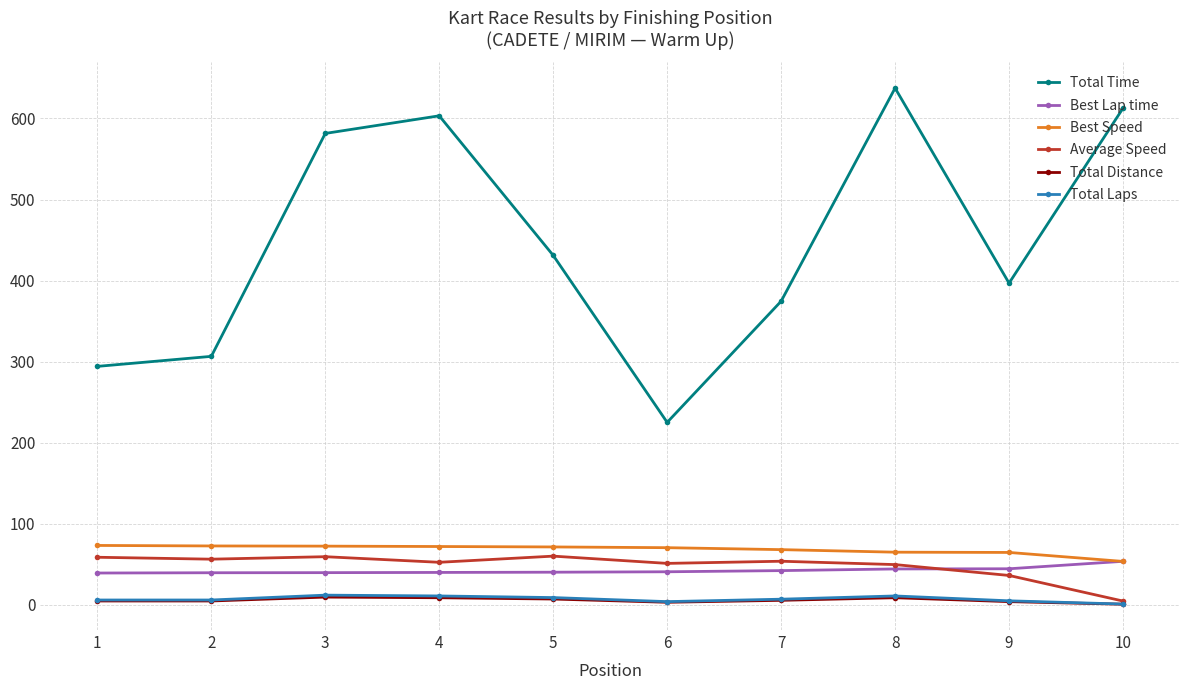

Which series has the largest total across all categories?

Total Time